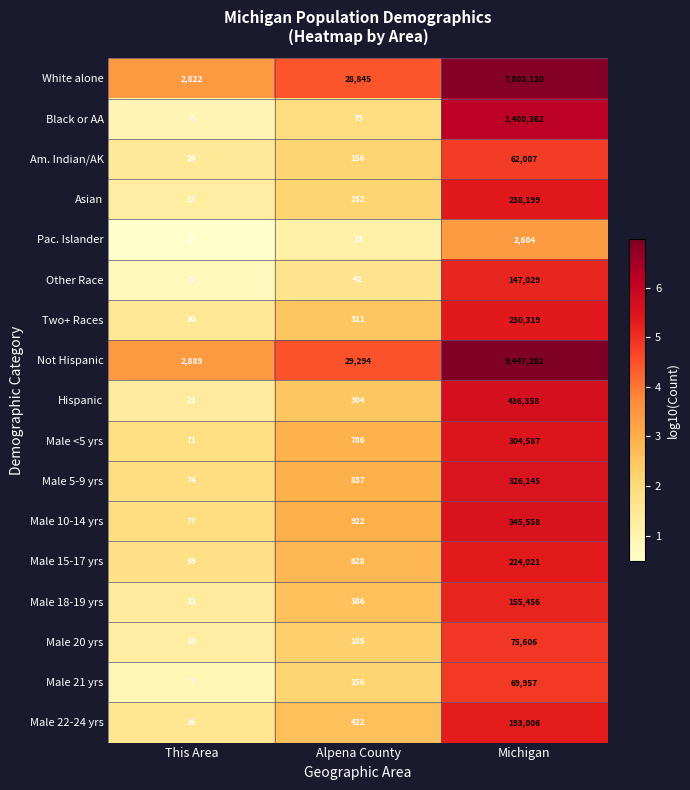

Count the number of categories in the chart.

3